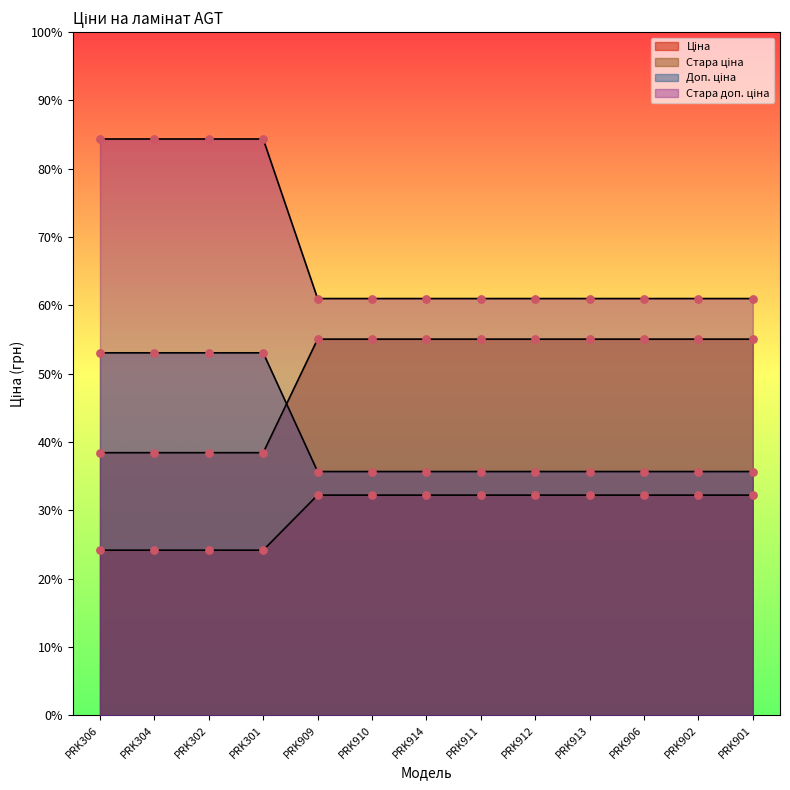

Which series reaches the minimum Y coordinate?

Ціна